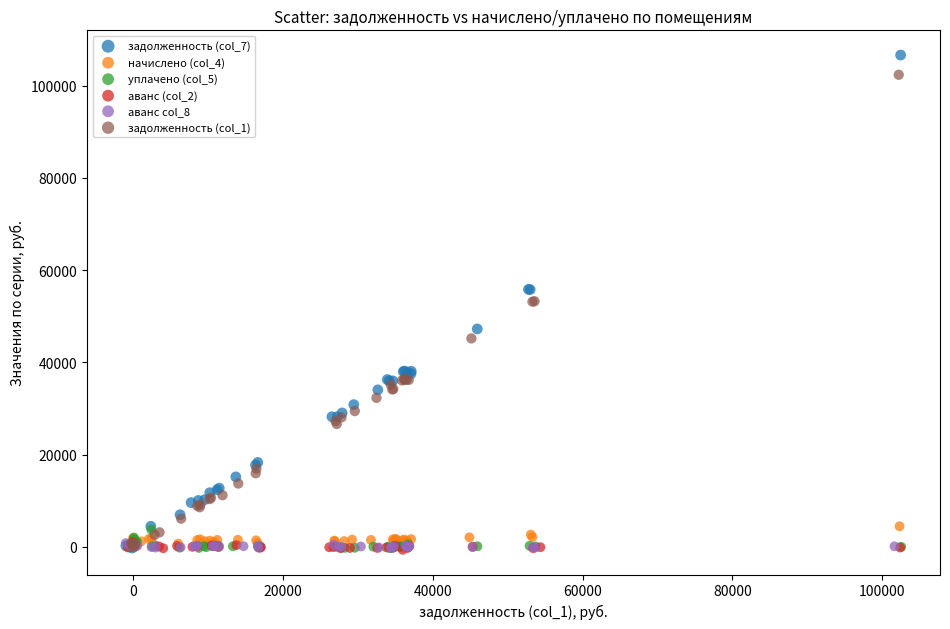

What are all the series names shown in the legend?

задолженность (col_7), начислено (col_4), уплачено (col_5), аванс (col_2), аванс col_8, задолженность (col_1)